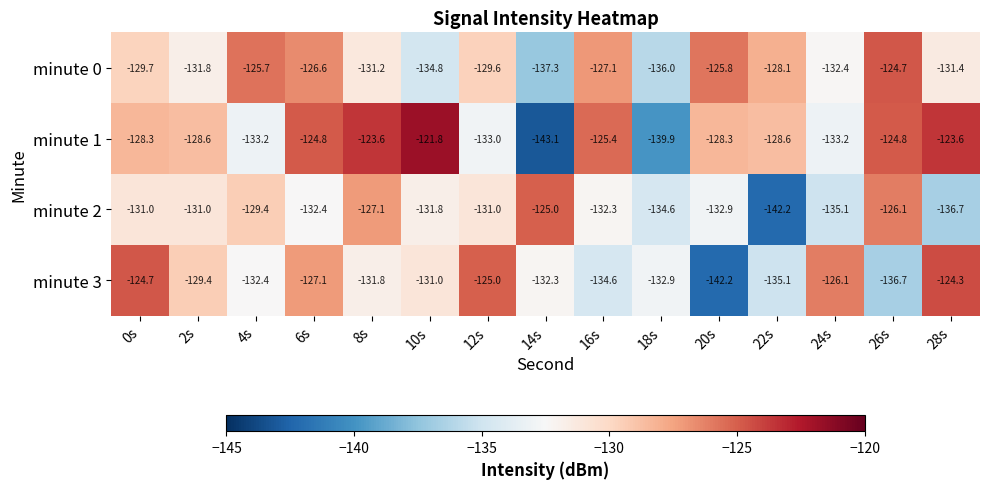

Which series has the widest spread of values?

minute 1